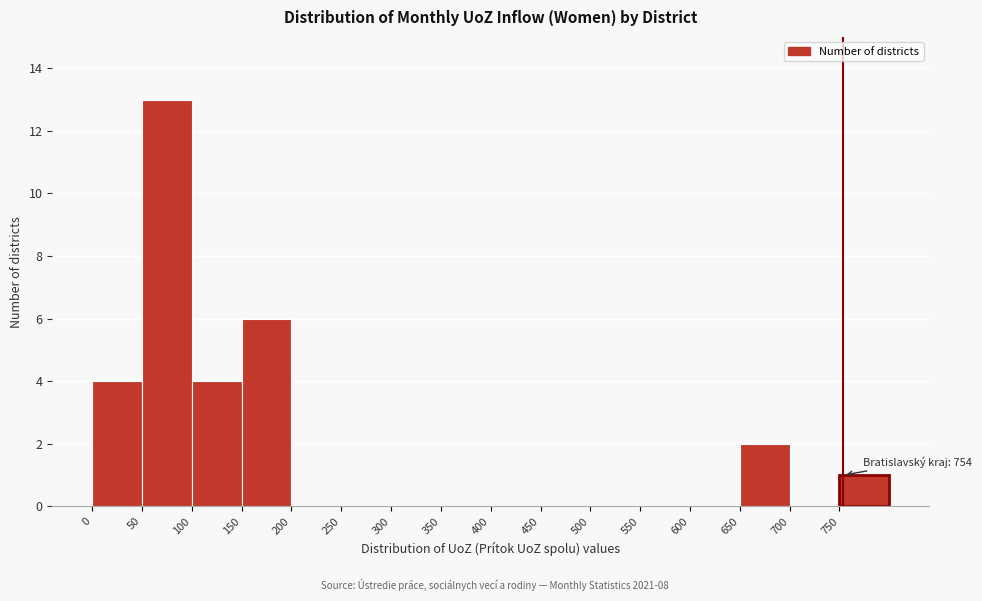

Over which range of the x-axis is the bar tallest?

50 to 100